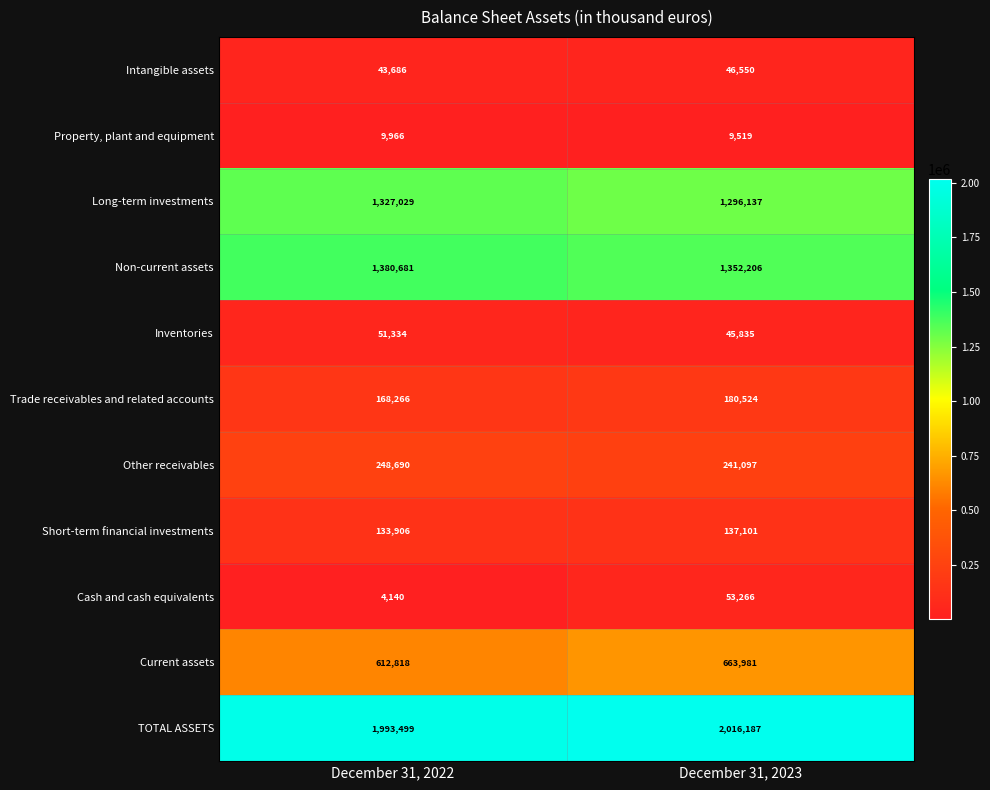

Reading left to right, what are all the values shown in this chart?

Intangible assets: 43686	46550
Property, plant and equipment: 9966	9519
Long-term investments: 1327029	1296137
Non-current assets: 1380681	1352206
Inventories: 51334	45835
Trade receivables and related accounts: 168266	180524
Other receivables: 248690	241097
Short-term financial investments: 133906	137101
Cash and cash equivalents: 4140	53266
Current assets: 612818	663981
TOTAL ASSETS: 1993499	2016187